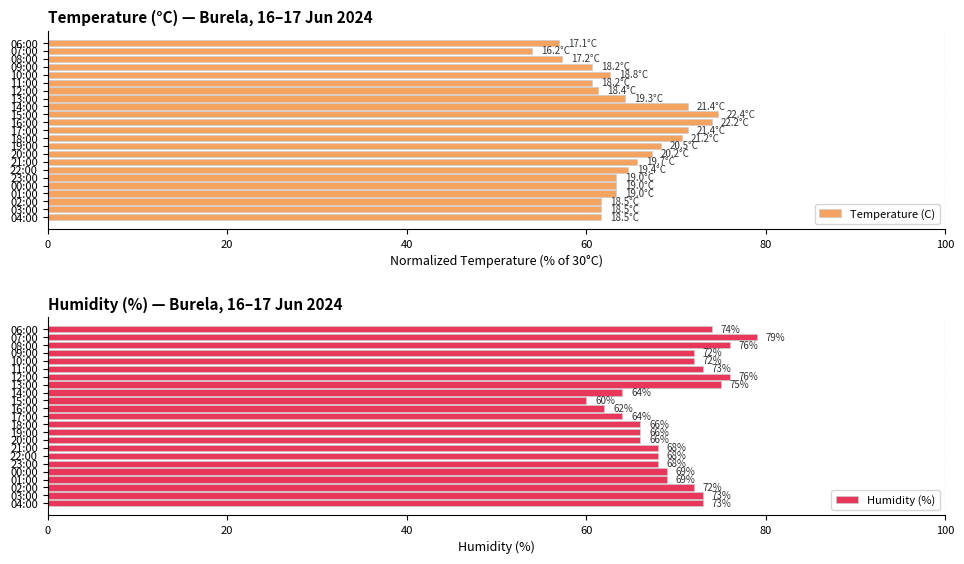

Reading left to right, list all the values displayed in this chart.

Temperature (C): 61.7	61.7	61.7	63.3	63.3	63.3	64.7	65.7	67.3	68.3	70.7	71.3	74.0	74.7	71.3	64.3	61.3	60.7	62.7	60.7	57.3	54.0	57.0
Humidity (%): 73.0	73.0	72.0	69.0	69.0	68.0	68.0	68.0	66.0	66.0	66.0	64.0	62.0	60.0	64.0	75.0	76.0	73.0	72.0	72.0	76.0	79.0	74.0